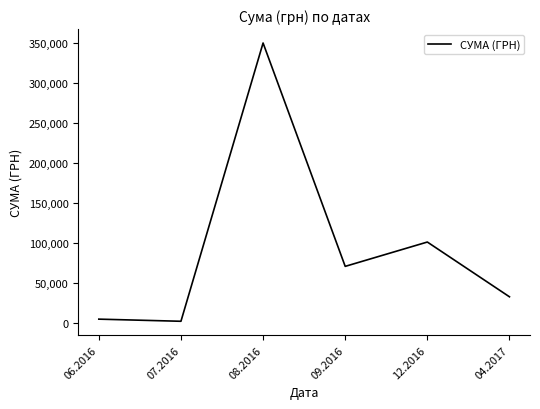

What is the greatest value displayed?

350118.7